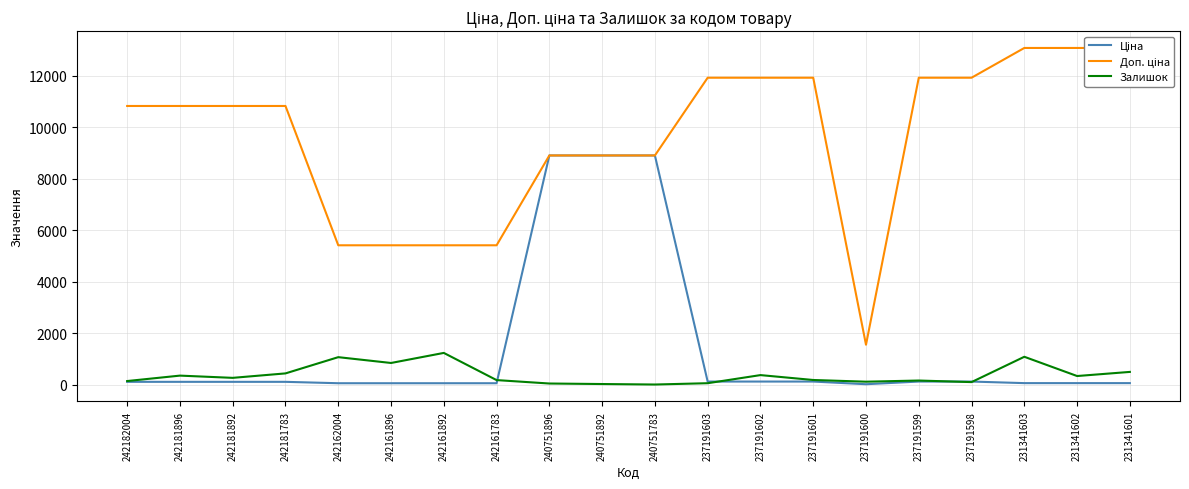

How many lines are shown in the chart?

3